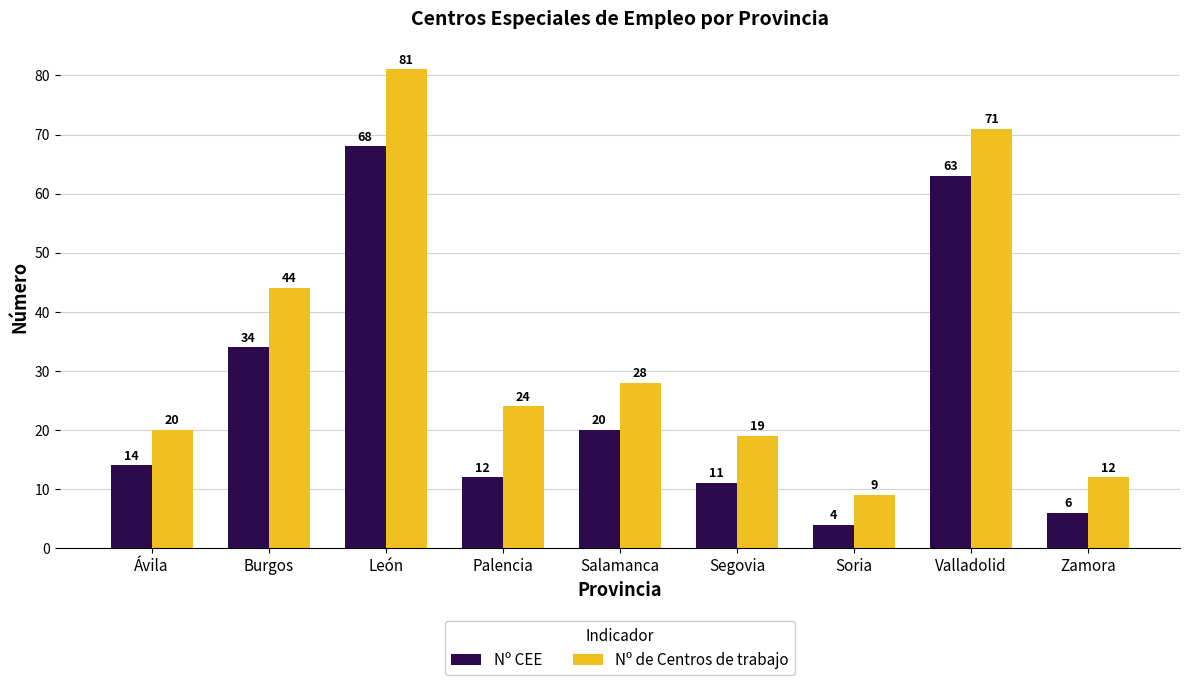

List the labels in order of Nº de Centros de trabajo value, largest first.

León, Valladolid, Burgos, Salamanca, Palencia, Ávila, Segovia, Zamora, Soria